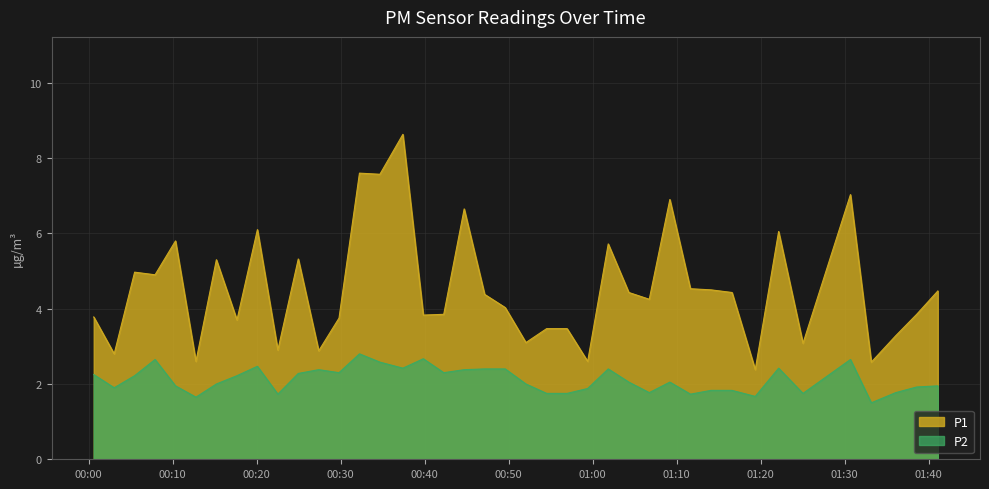

What is the minimum value for P1?

2.4